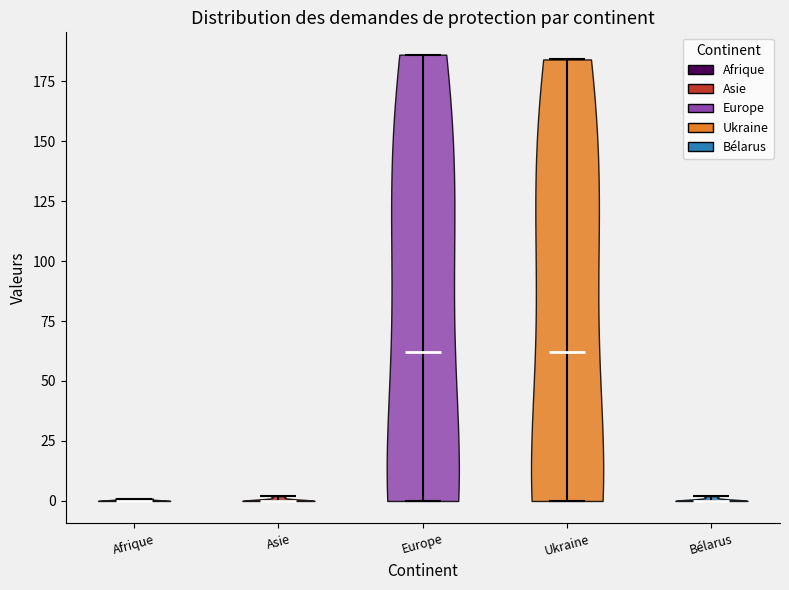

Reading left to right, read every violin against the y-axis: where its median line is, and the lowest and highest points it reaches. The values are not printed on the chart, so give them approximately, as read against the axis.

Afrique: median line 0, lowest point 0, highest point 0
Asie: median line 0, lowest point 0, highest point 0
Europe: median line 60, lowest point 0, highest point 185
Ukraine: median line 60, lowest point 0, highest point 185
Bélarus: median line 0, lowest point 0, highest point 0